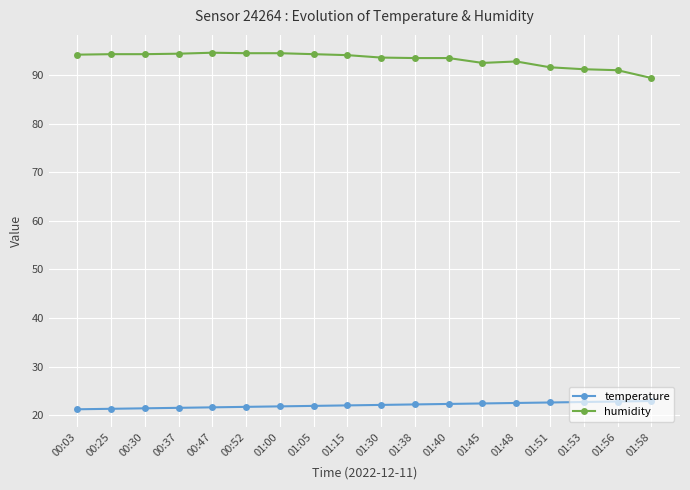

Rank the series at 01:40 from highest to lowest value.

humidity, temperature